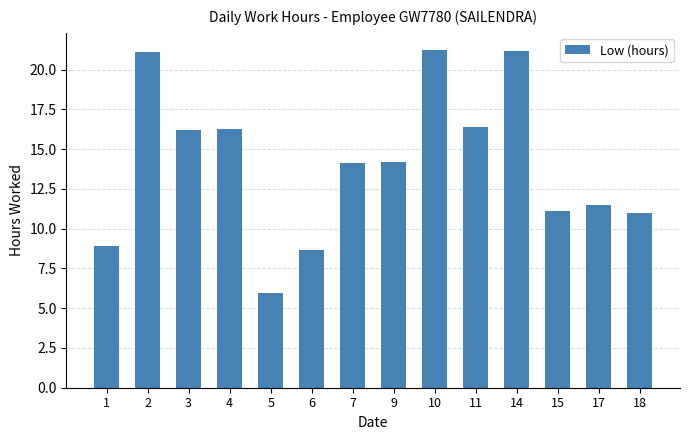

True or false: the data shows 4.5 at 1.

False